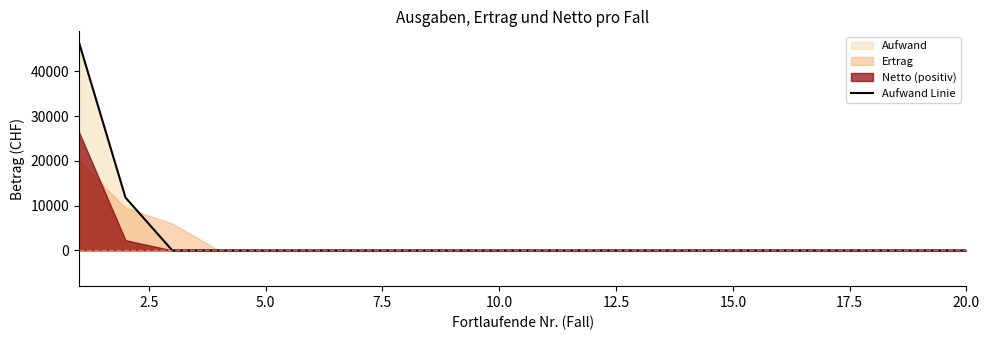

What is the highest value of the Aufwand Linie series?

46608